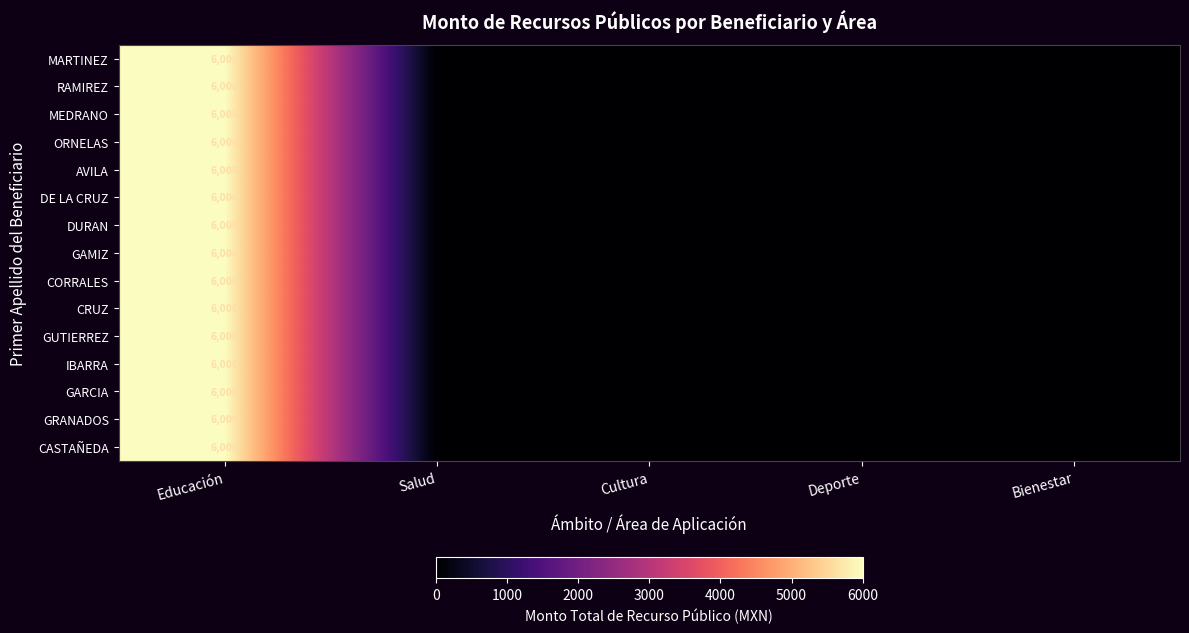

True or false: GAMIZ has a value of 6000 at Educación.

True